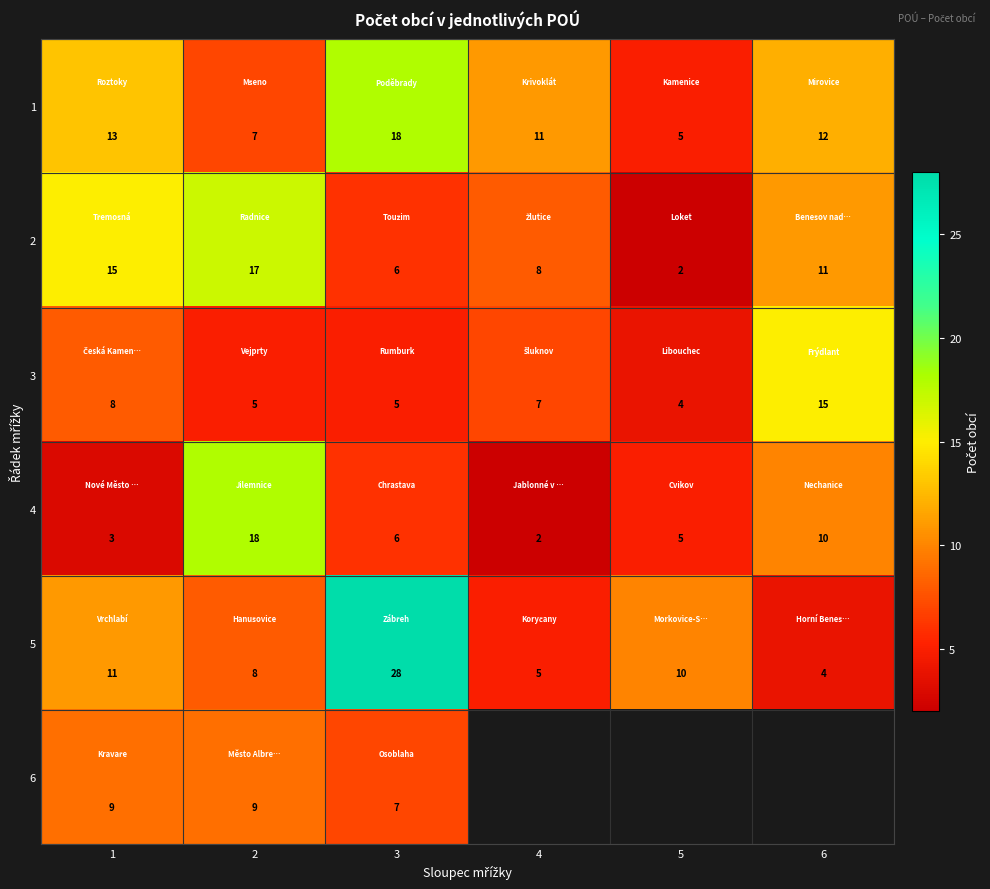

Between 4 and 6, which is larger?

6